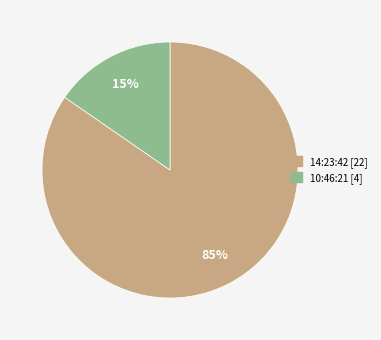

How many segments does this pie chart have?

2